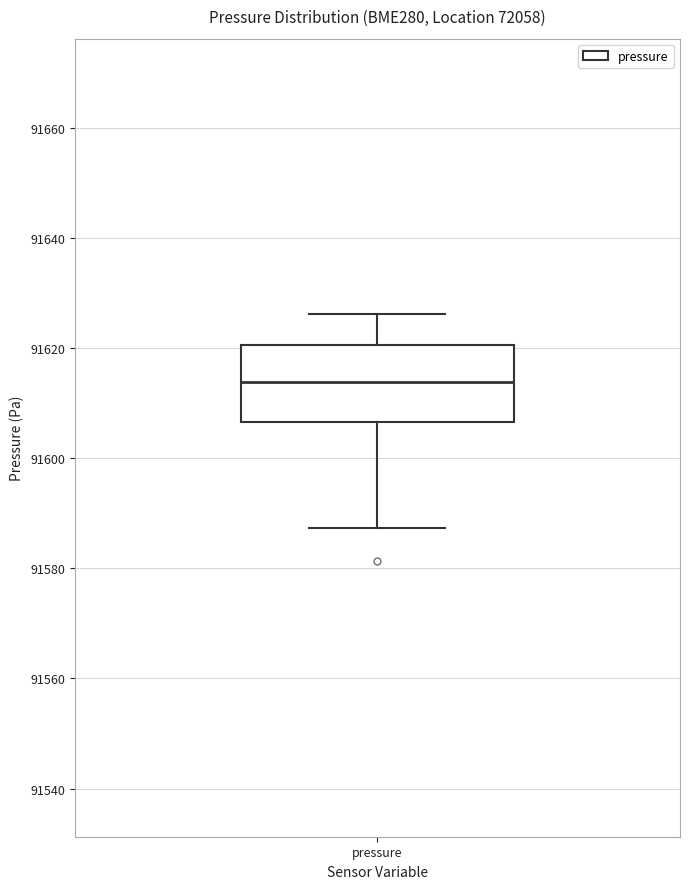

Where is the lower edge of the box for pressure on the y-axis? The values are not printed on the chart, so give them approximately, as read against the axis.

91606